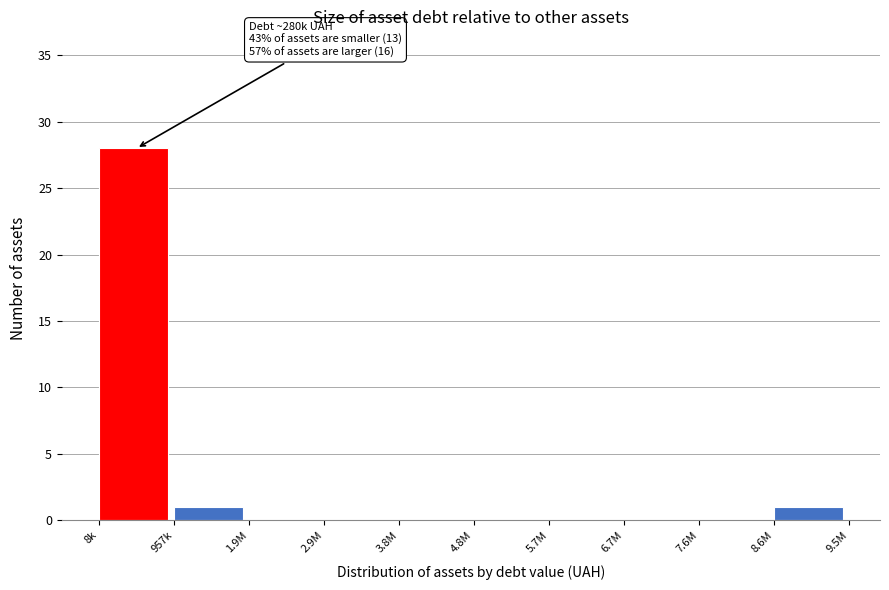

Reading left to right, transcribe all the data shown in this chart.

8k=28	957k=1	1.9M=0	2.9M=0	3.8M=0	4.8M=0	5.7M=0	6.7M=0	7.6M=0	8.6M=1